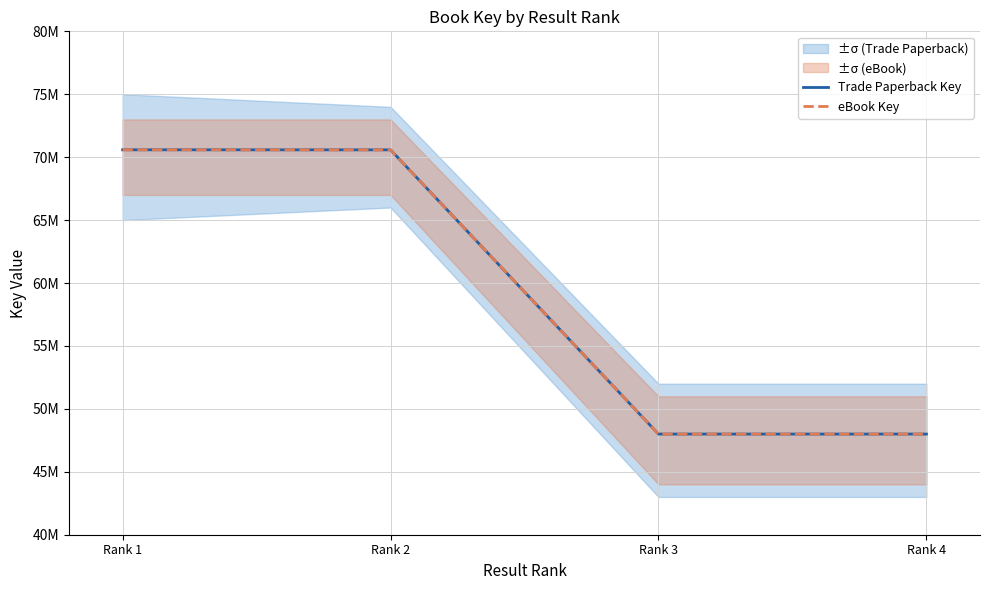

Reading right to left, list all the values displayed in this chart.

Trade Paperback Key: Rank 4=47998206	Rank 3=47998124	Rank 2=70582428	Rank 1=70586522
eBook Key: Rank 4=47998206	Rank 3=47998124	Rank 2=70582428	Rank 1=70586522